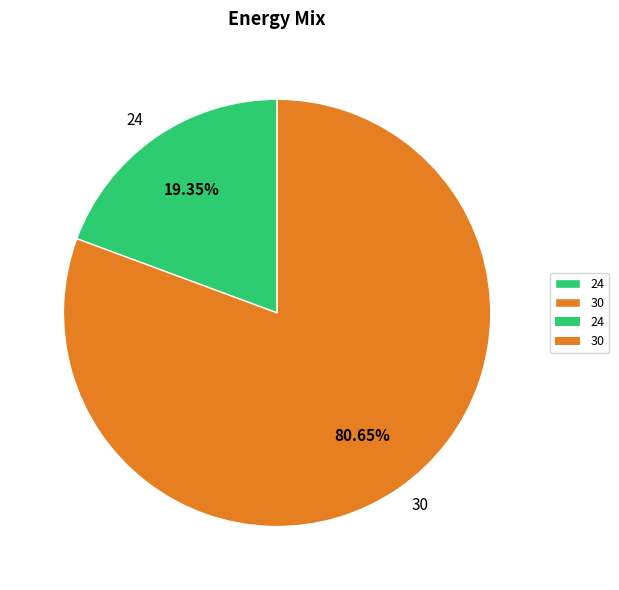

The 30 slice represents 92% of the pie. True or false?

False